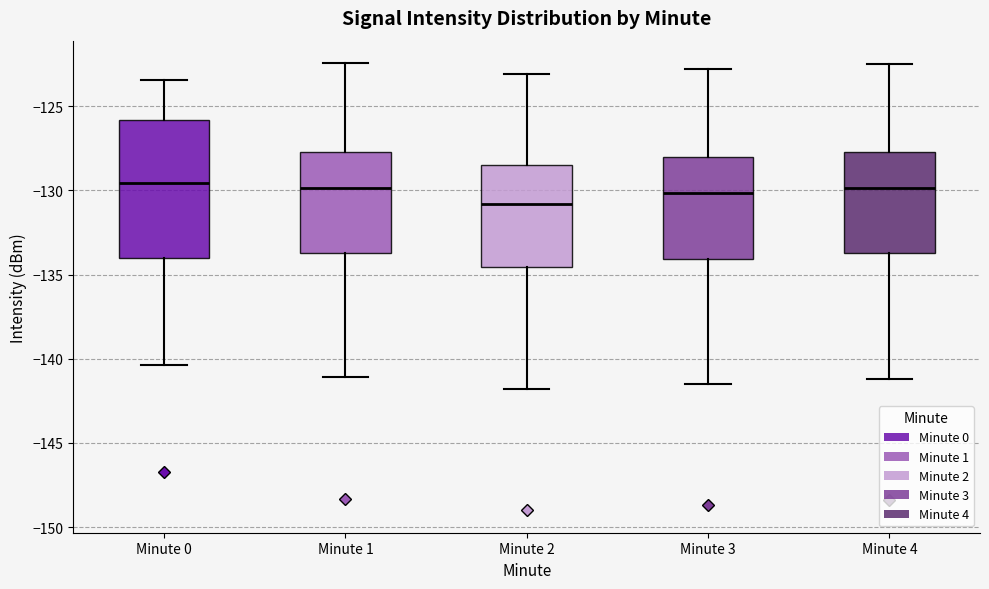

Which box is the tallest, from its lower edge to its upper edge?

Minute 0